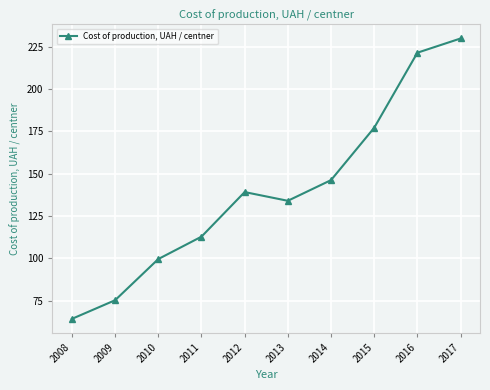

What is the sum of the values at 2016 and 2015?

398.5